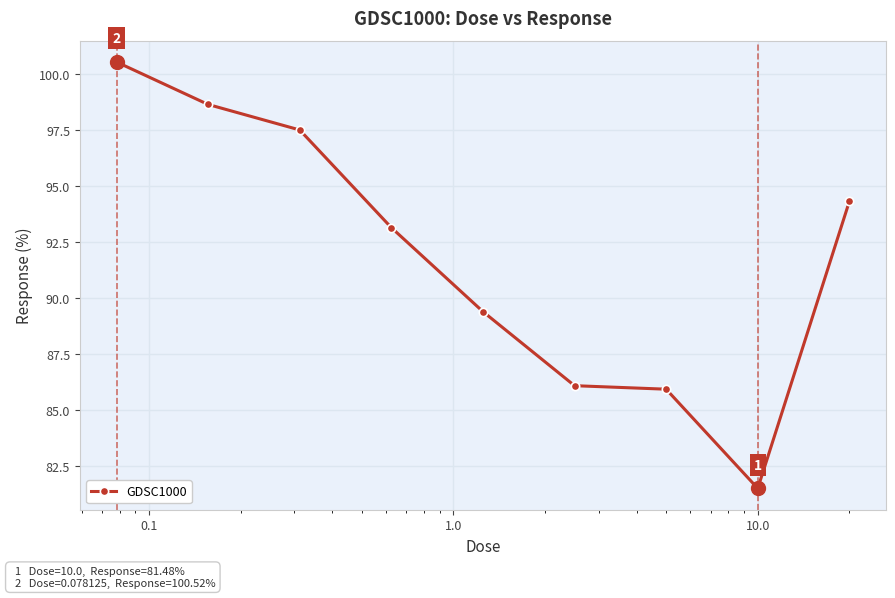

What is the minimum value shown in the chart?

81.5